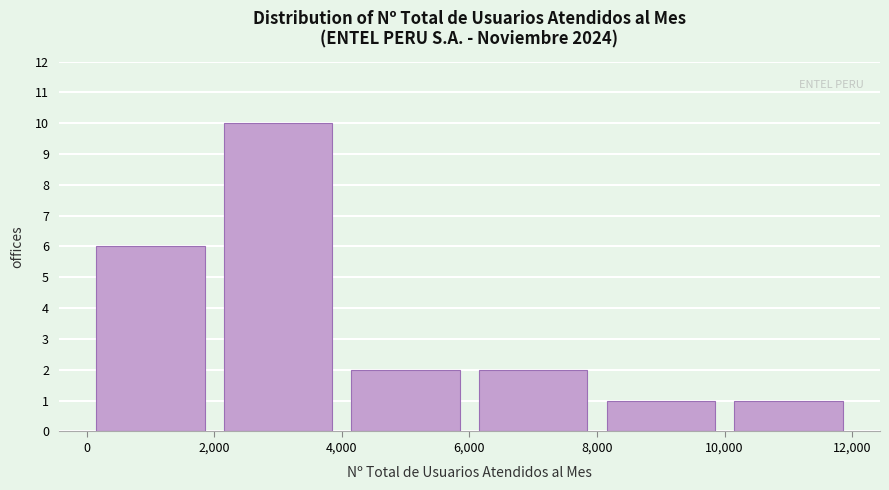

How tall is the bar that spans 6,000 to 8,000 on the x-axis? The values are not printed on the chart, so give them approximately, as read against the axis.

2